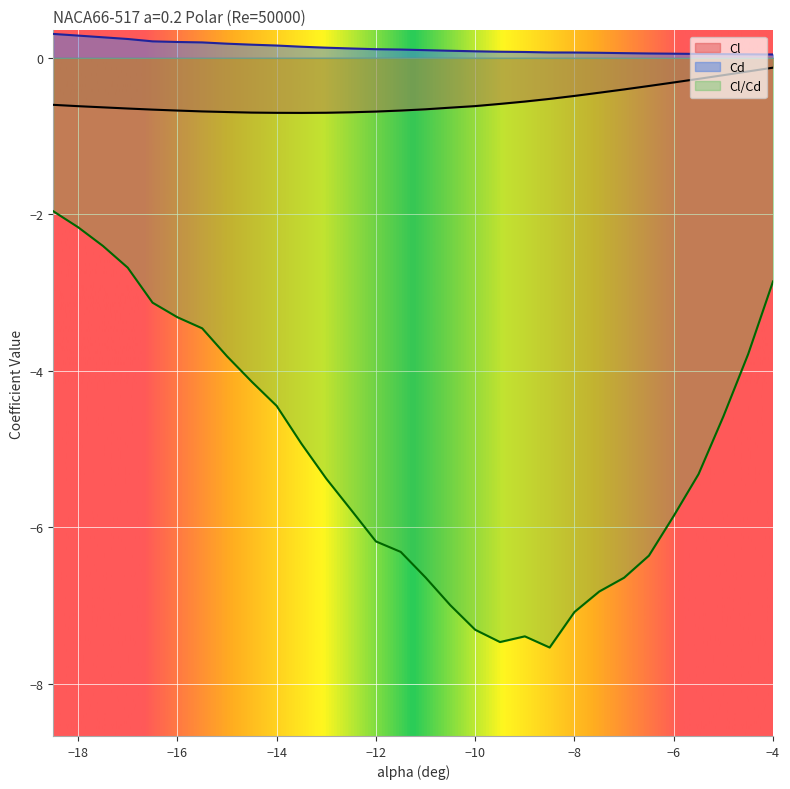

What is the label of the 28th point from the left?

-5.0